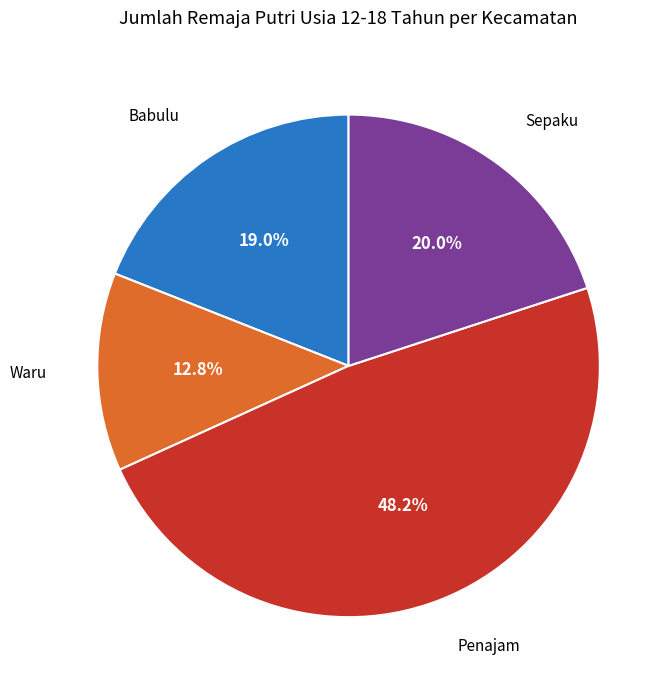

To the nearest percent, what is the difference between the largest and smallest slice percentages?

35%